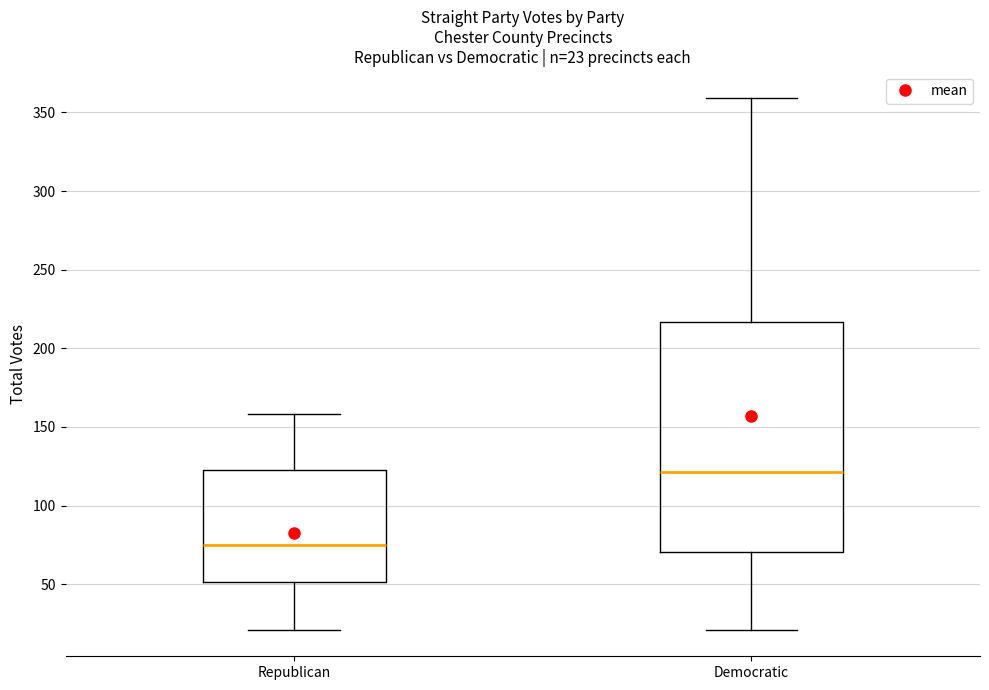

Which box has the highest median line?

Democratic